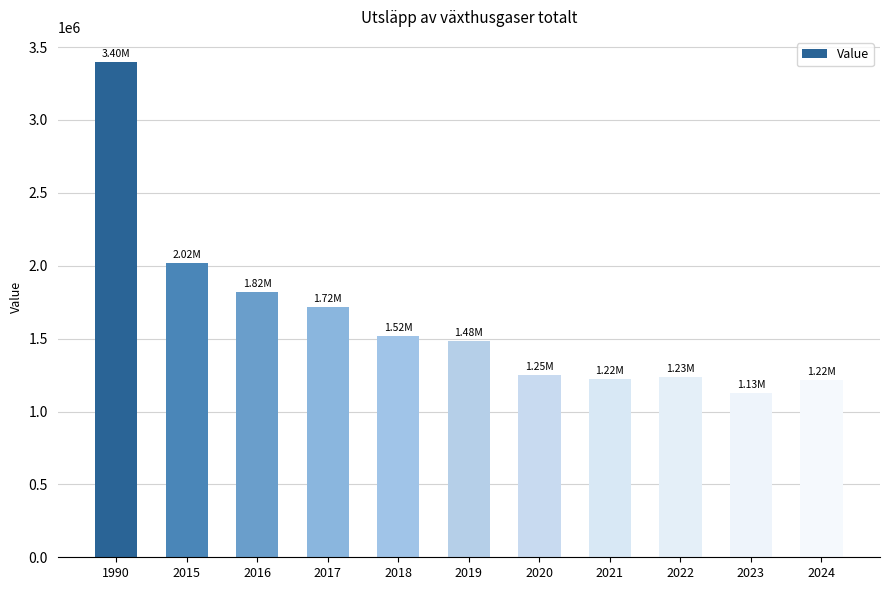

Does the chart contain stacked bars?

No